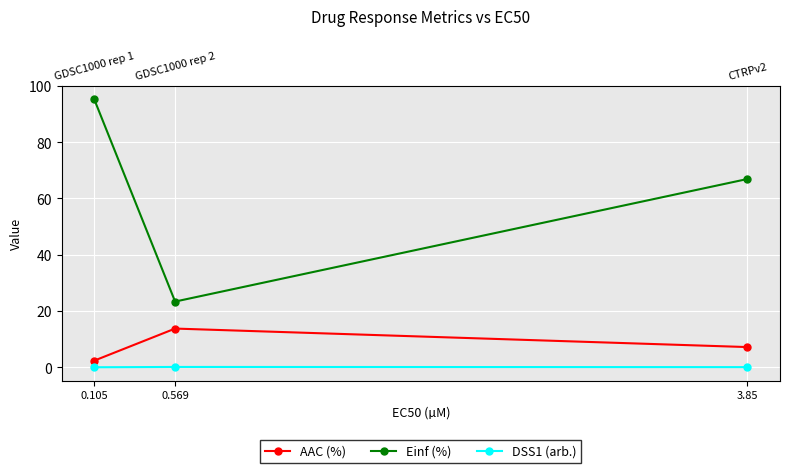

What is the difference between the DSS1 (arb.) values at 3.85 and 0.569?

0.1